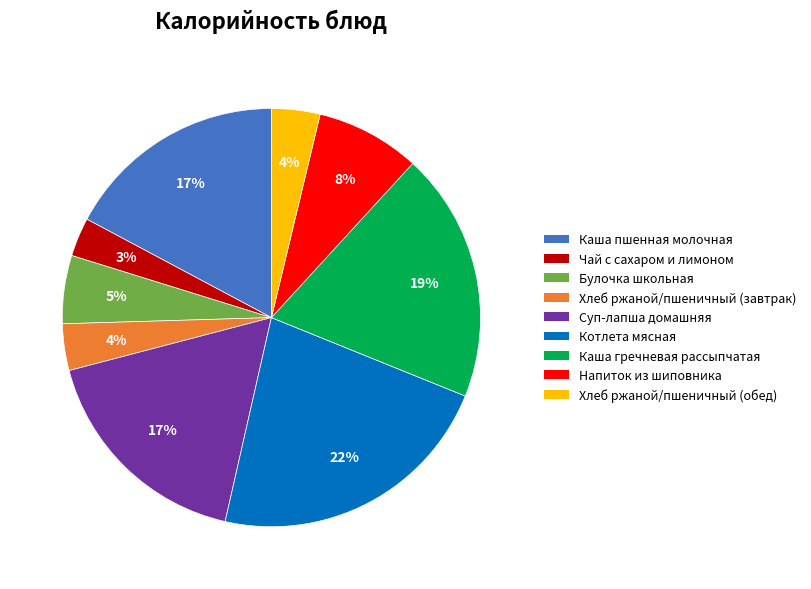

What is the ratio of the value at Каша гречневая рассыпчатая to the value at Напиток из шиповника?

2.4